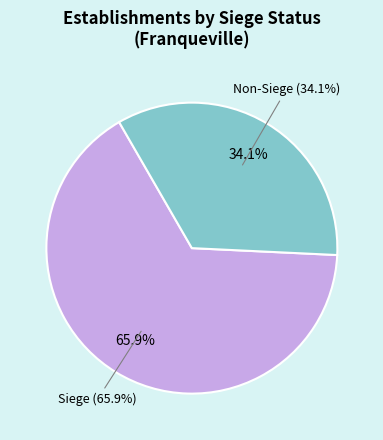

Between true and false, which is larger?

true